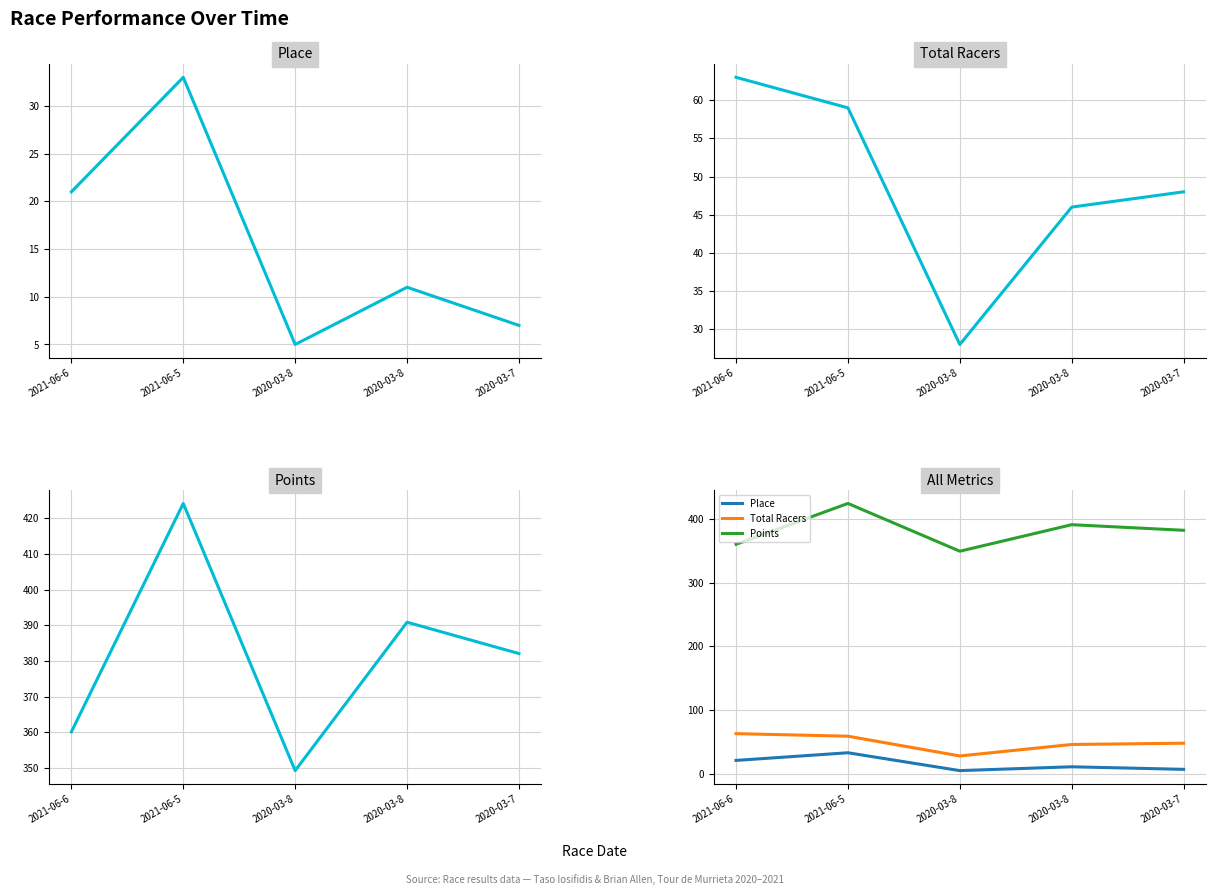

Which has a higher value, 2021-06-6 or 2020-03-8?

2021-06-6